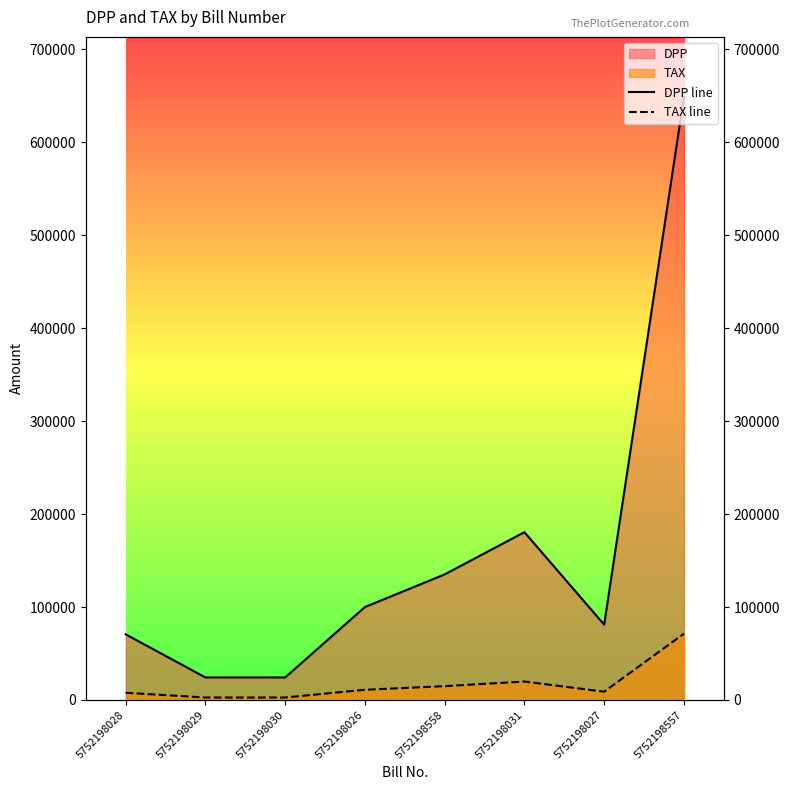

List the labels in order of DPP line value, smallest first.

5752198029, 5752198030, 5752198028, 5752198027, 5752198026, 5752198558, 5752198031, 5752198557